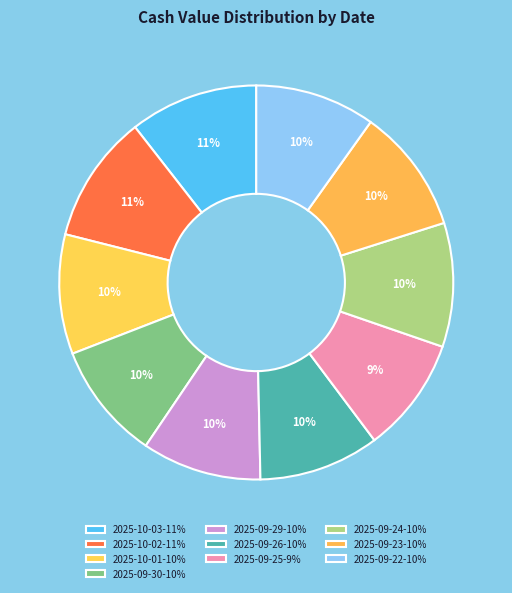

How many slices are in this pie chart?

10